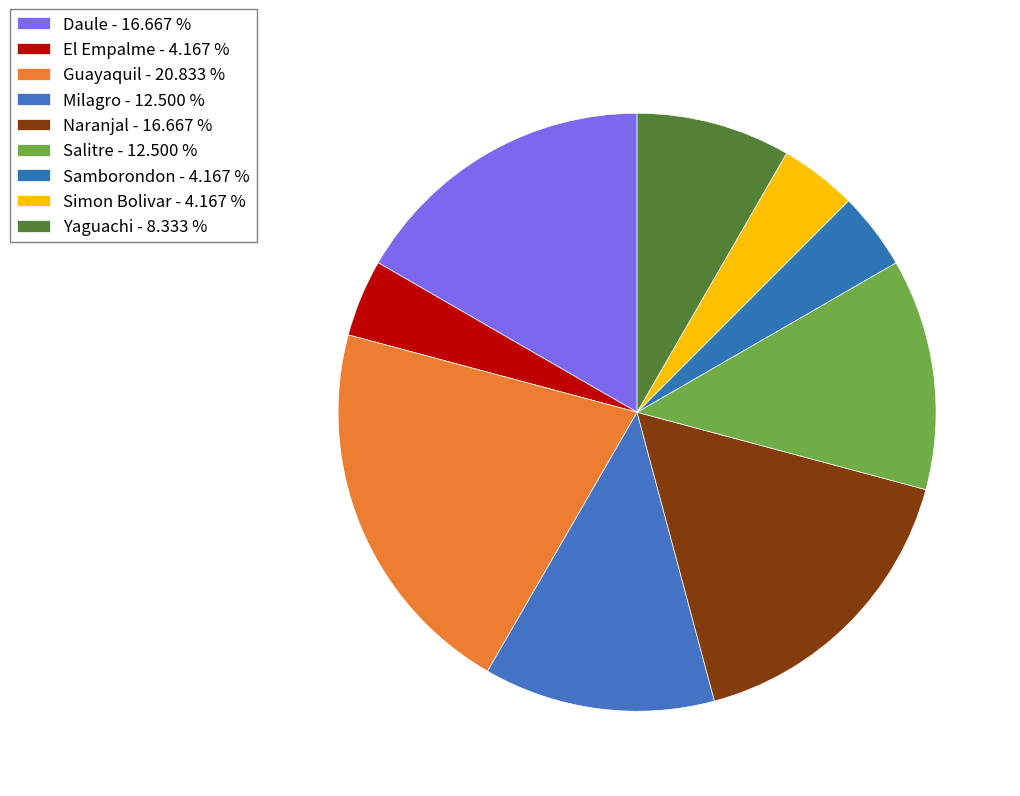

Count the number of slices in the pie.

9